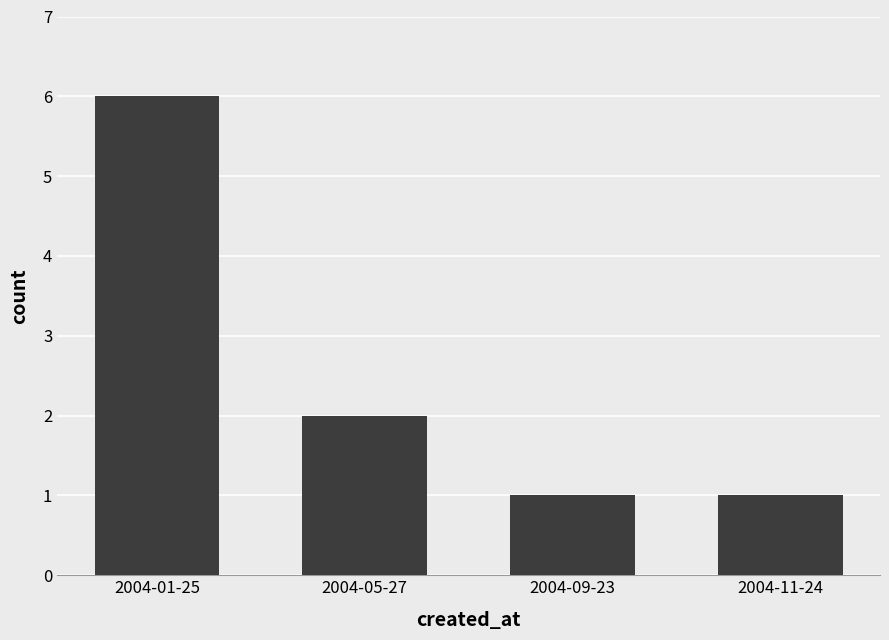

Where is the data nearest to the value 3?

2004-05-27